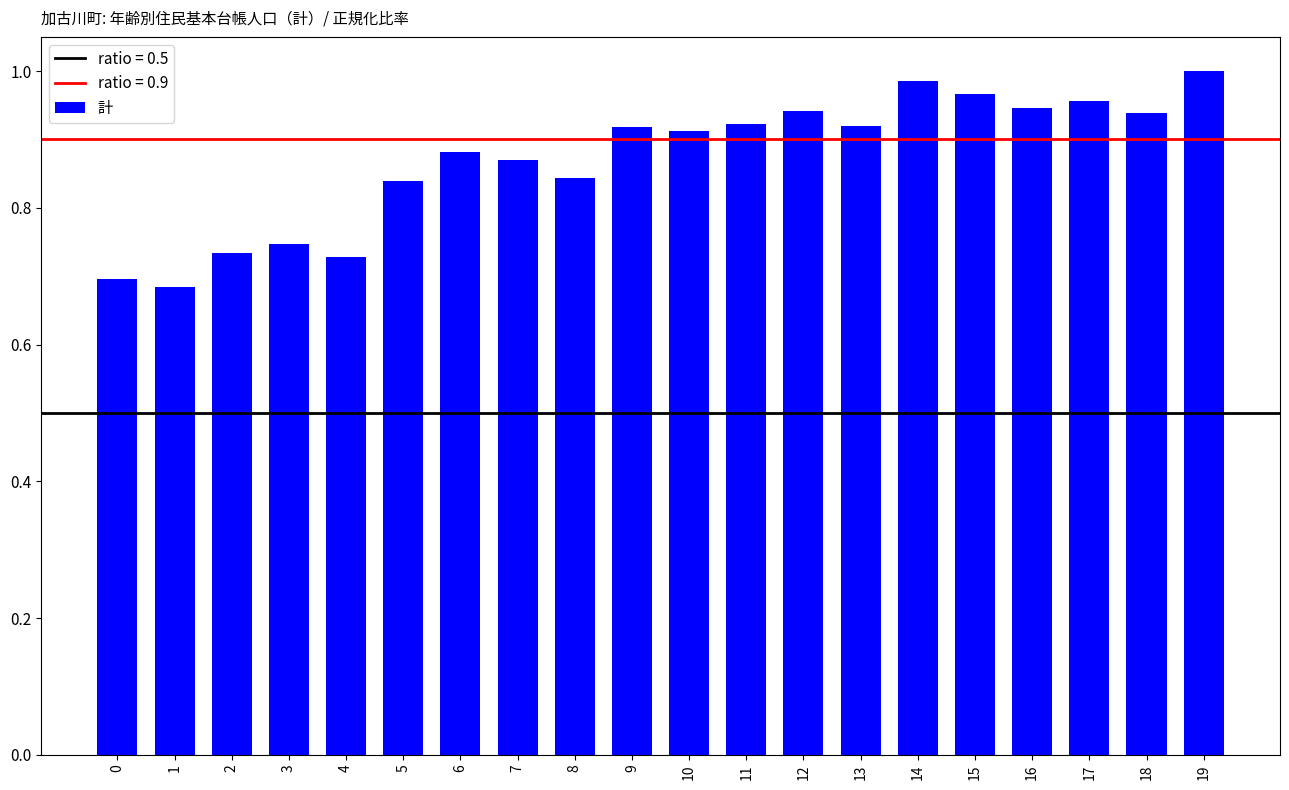

True or false: the data shows 0.7 at 1.

True